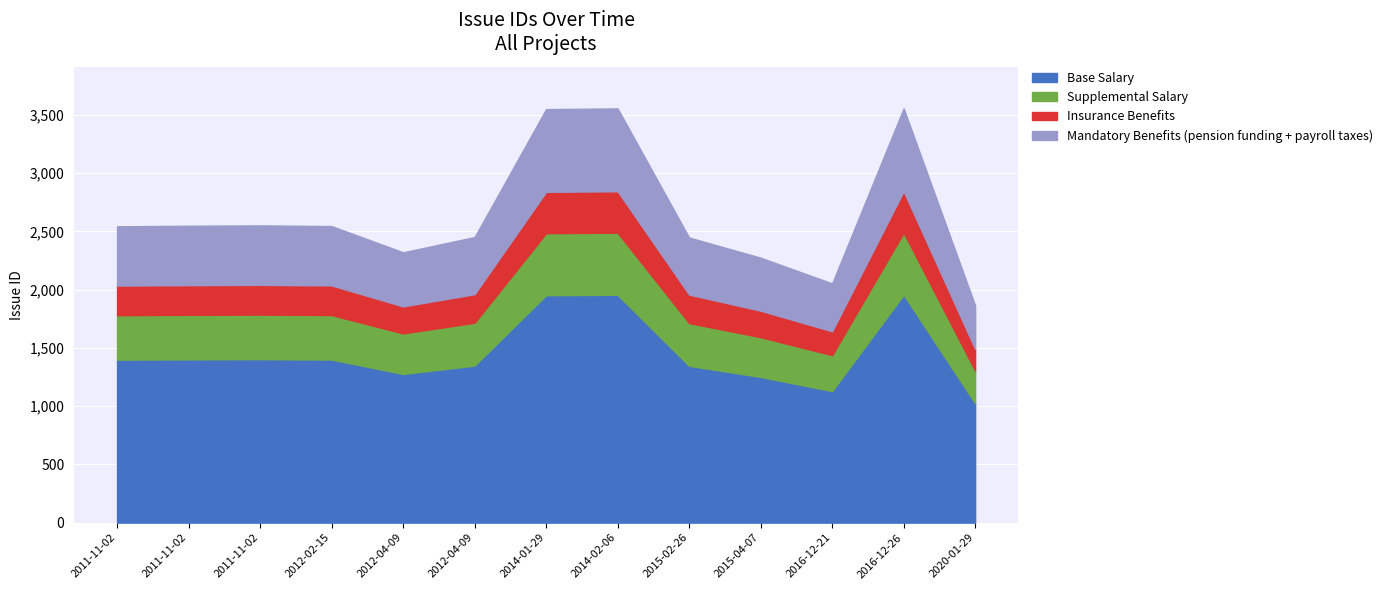

True or false: the data has more than 1 interior local peaks.

True